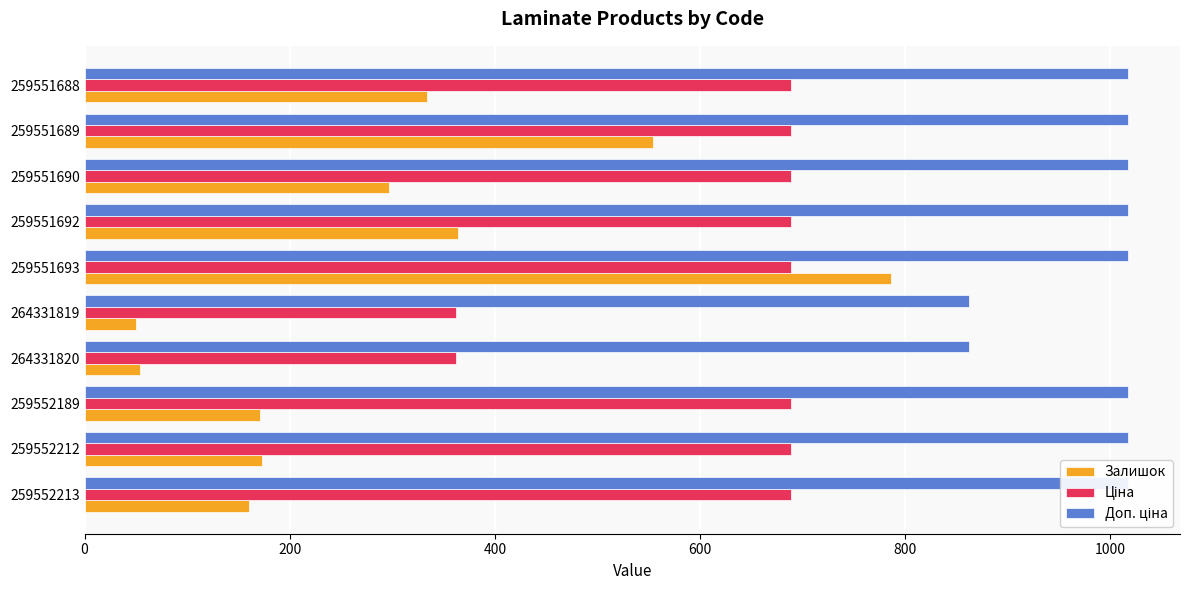

What is the value of the Доп. ціна bar at the 4th from the left?

862.0